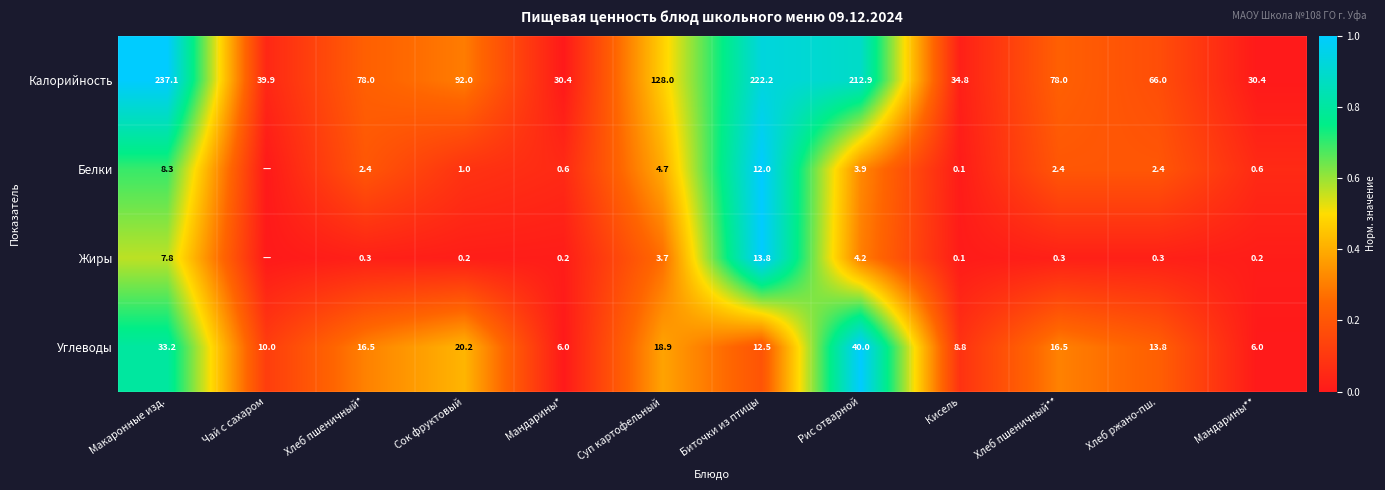

Is the value of Белки at Кисель greater than the value of Углеводы at Биточки из птицы?

No